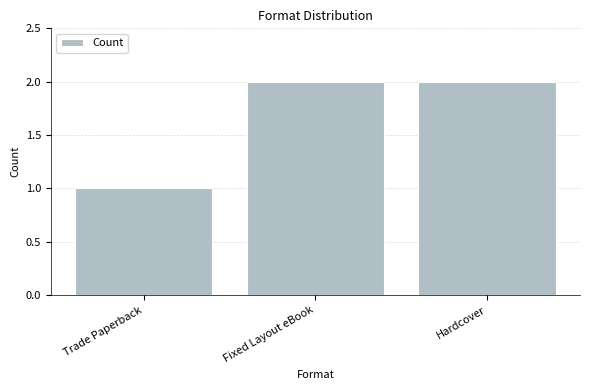

Reading right to left, what are all the values shown in this chart?

2	2	1